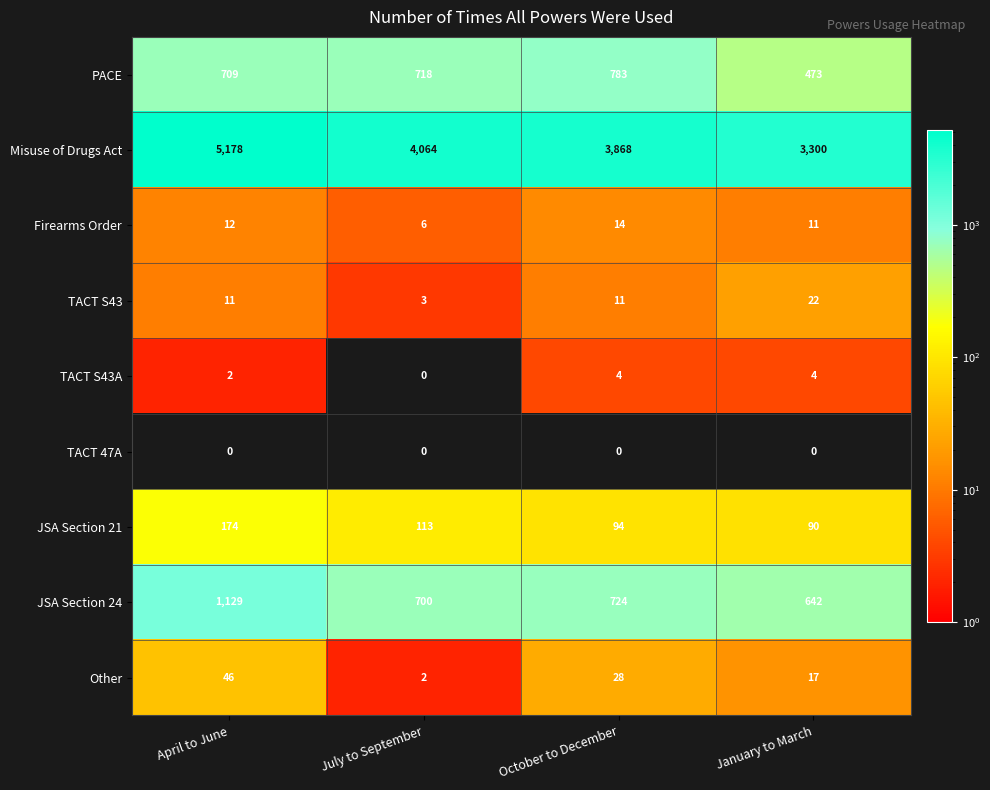

The JSA Section 24 series shows 402 at October to December. True or false?

False